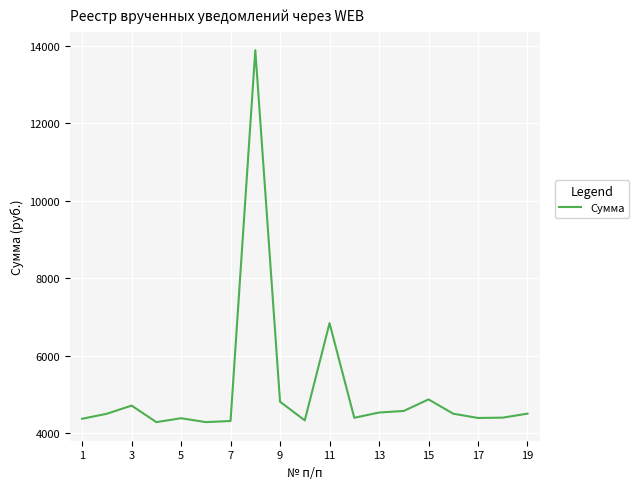

What is the smallest value displayed?

4289.3